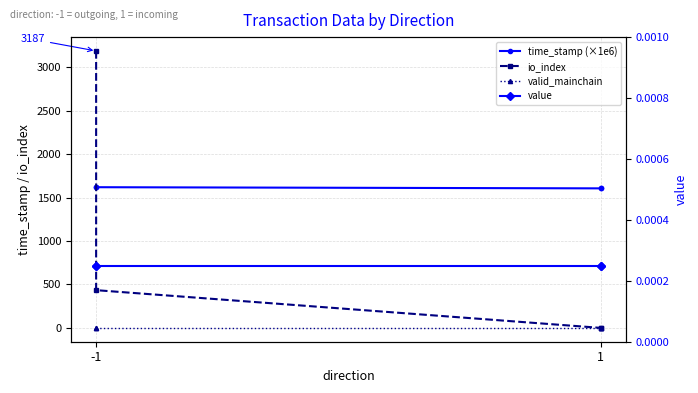

True or false: time_stamp (×1e6) has more than 1 points higher than both neighbors.

False